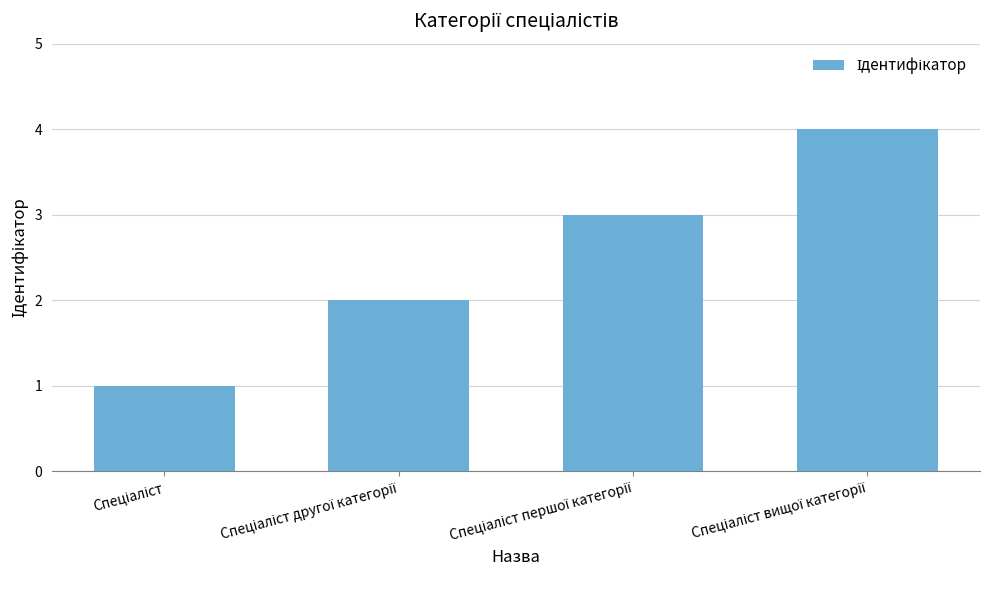

What is the sum of all values?

10